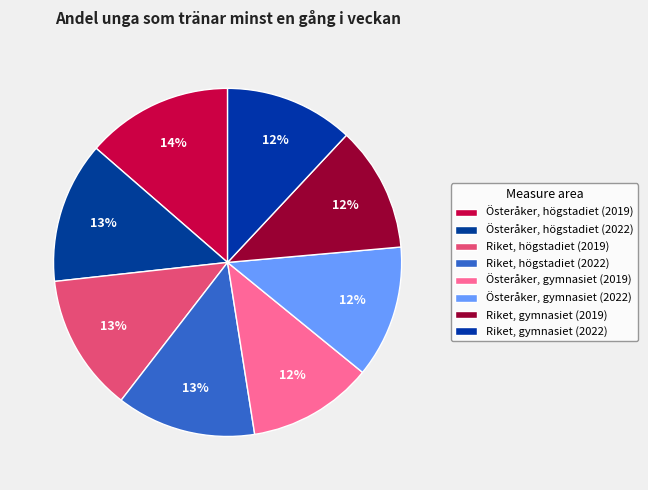

To the nearest percent, what is the average slice percentage?

12%